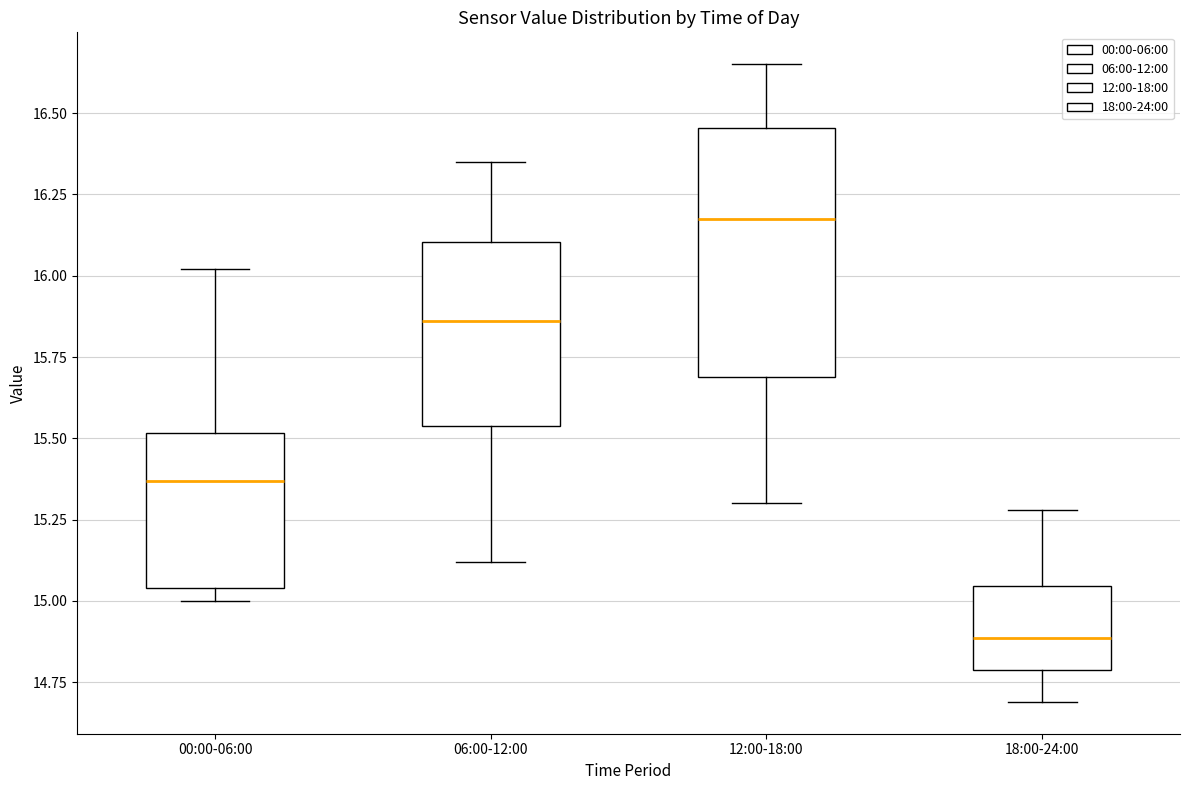

Which box has the lowest median line?

18:00-24:00